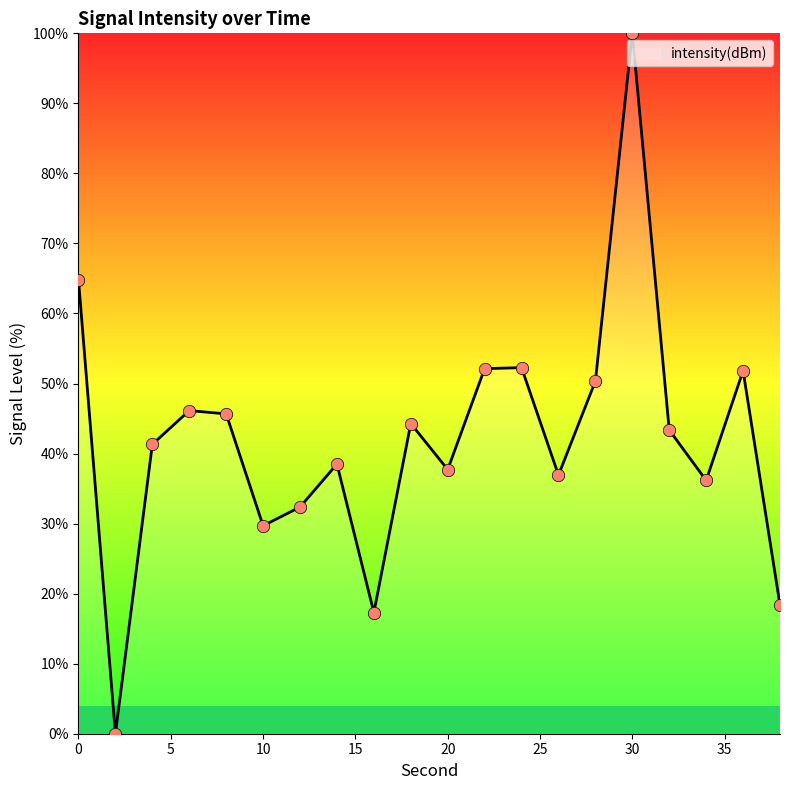

What is the maximum value shown in the chart?

100.0